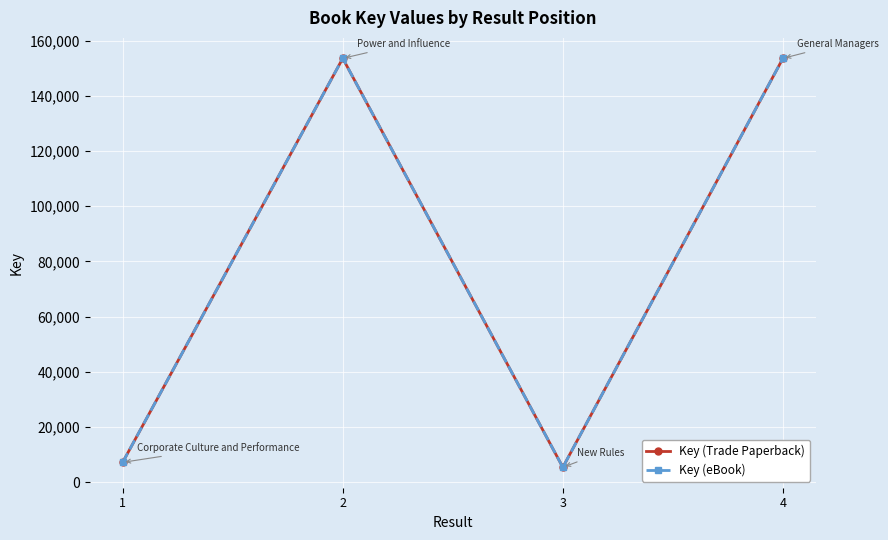

What is the highest value of the Key (Trade Paperback) series?

153597